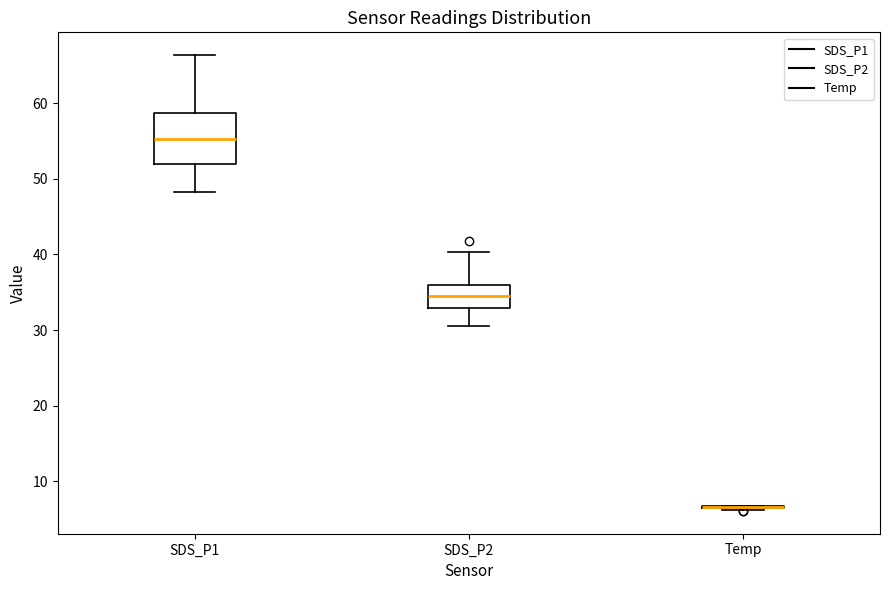

Which box is the tallest, from its lower edge to its upper edge?

SDS_P1